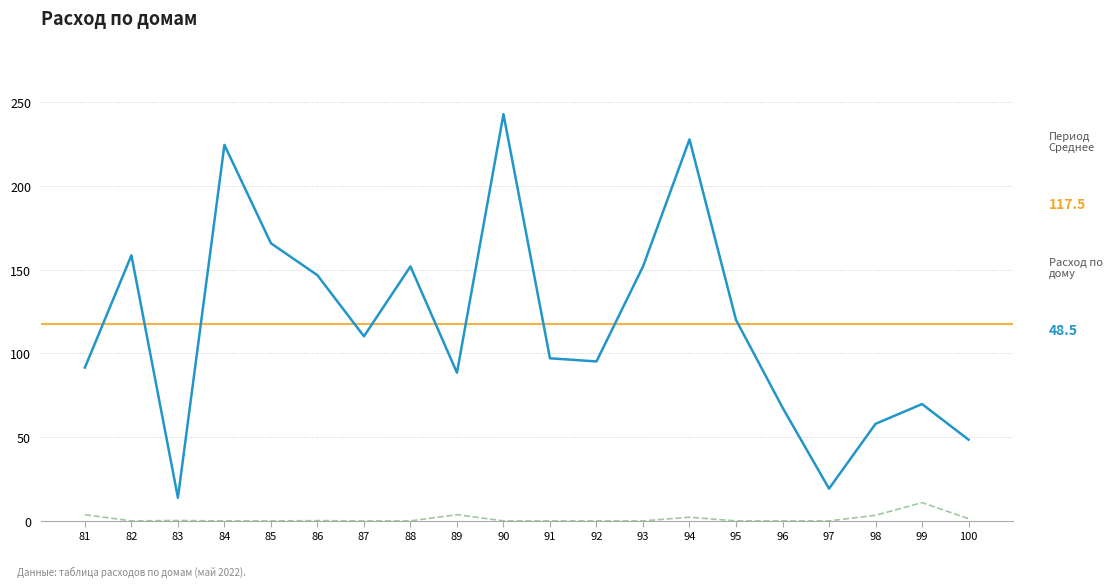

Reading left to right, extract all data points from this chart.

Расход по дому: 91.6	158.7	13.8	224.6	165.8	146.8	110.3	152.0	88.5	243.0	97.1	95.3	151.9	227.9	120.1	67.7	19.3	58.0	69.8	48.5
Расход в нежилом помещении: 3.7	0.0	0.2	0.0	0.0	0.2	0.0	0.0	3.7	0.0	0.0	0.0	0.0	2.2	0.0	0.0	0.0	3.3	10.9	1.3